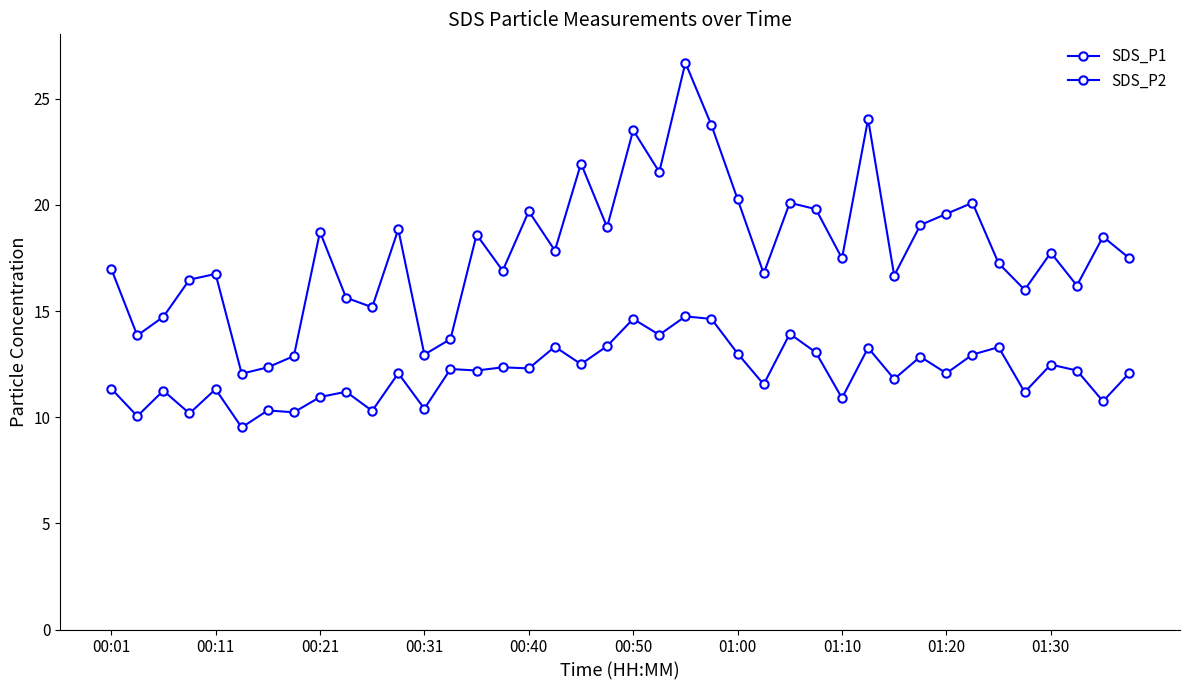

What is the maximum value for SDS_P1?

26.7